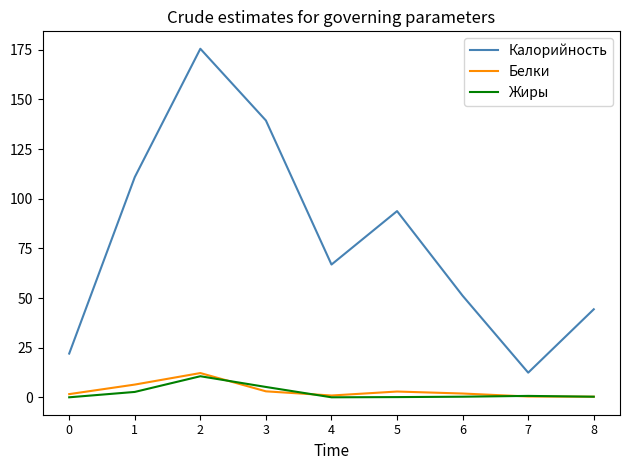

Which series has the largest total across all categories?

Калорийность